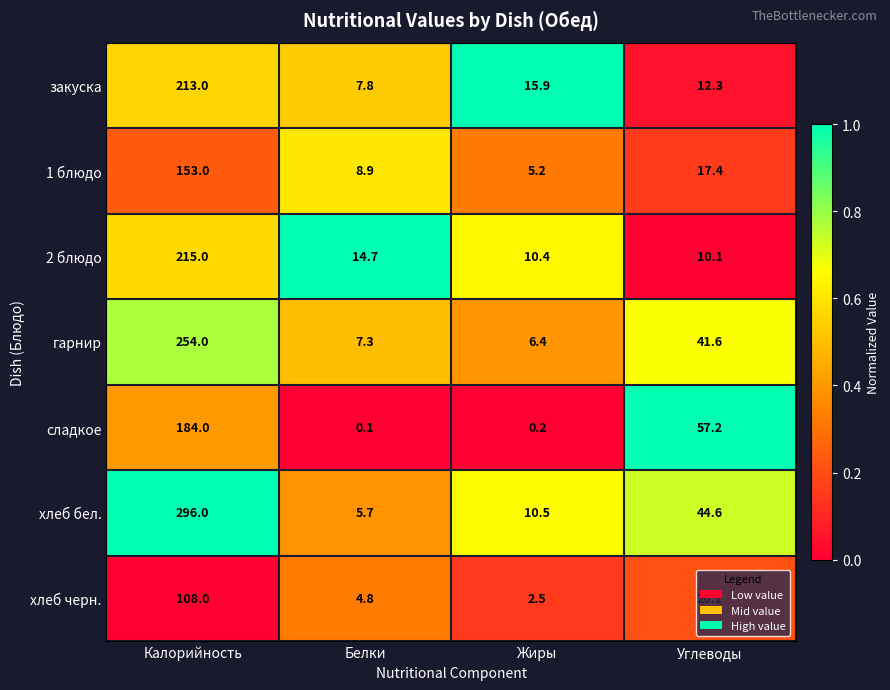

At which category does the chart reach its peak across all series?

Калорийность